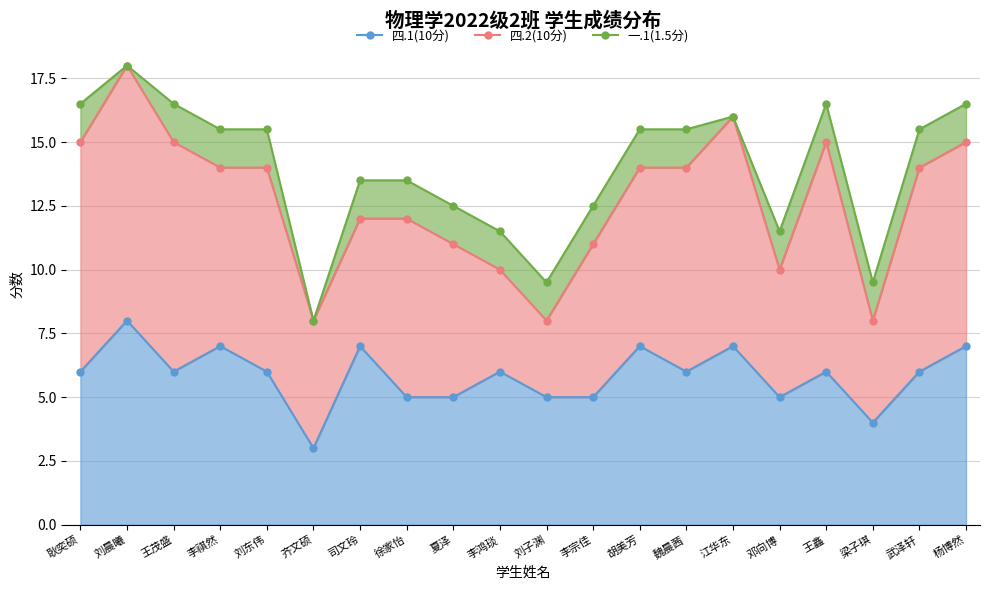

What are all the series names shown in the legend?

四.1(10分), 四.2(10分), 一.1(1.5分)